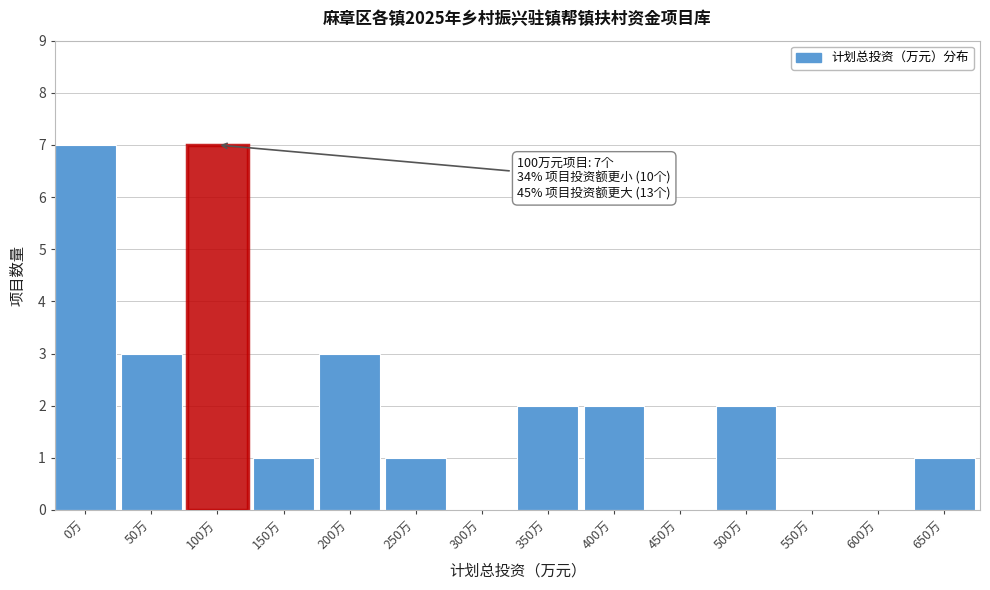

Reading left to right, extract all data points from this chart.

0万=7	50万=3	100万=7	150万=1	200万=3	250万=1	300万=0	350万=2	400万=2	450万=0	500万=2	550万=0	600万=0	650万=1